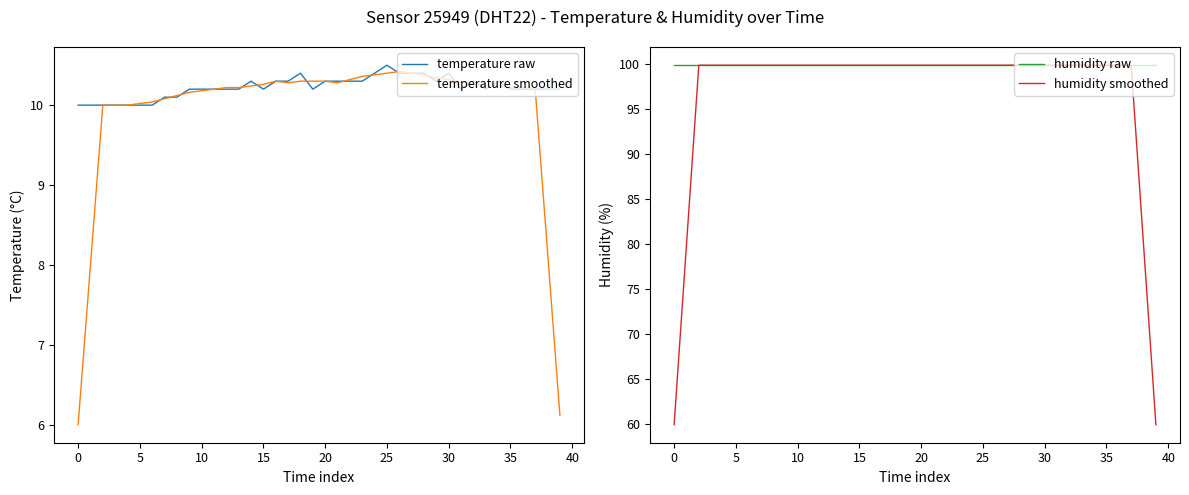

What is the average value of the humidity smoothed series?

96.9